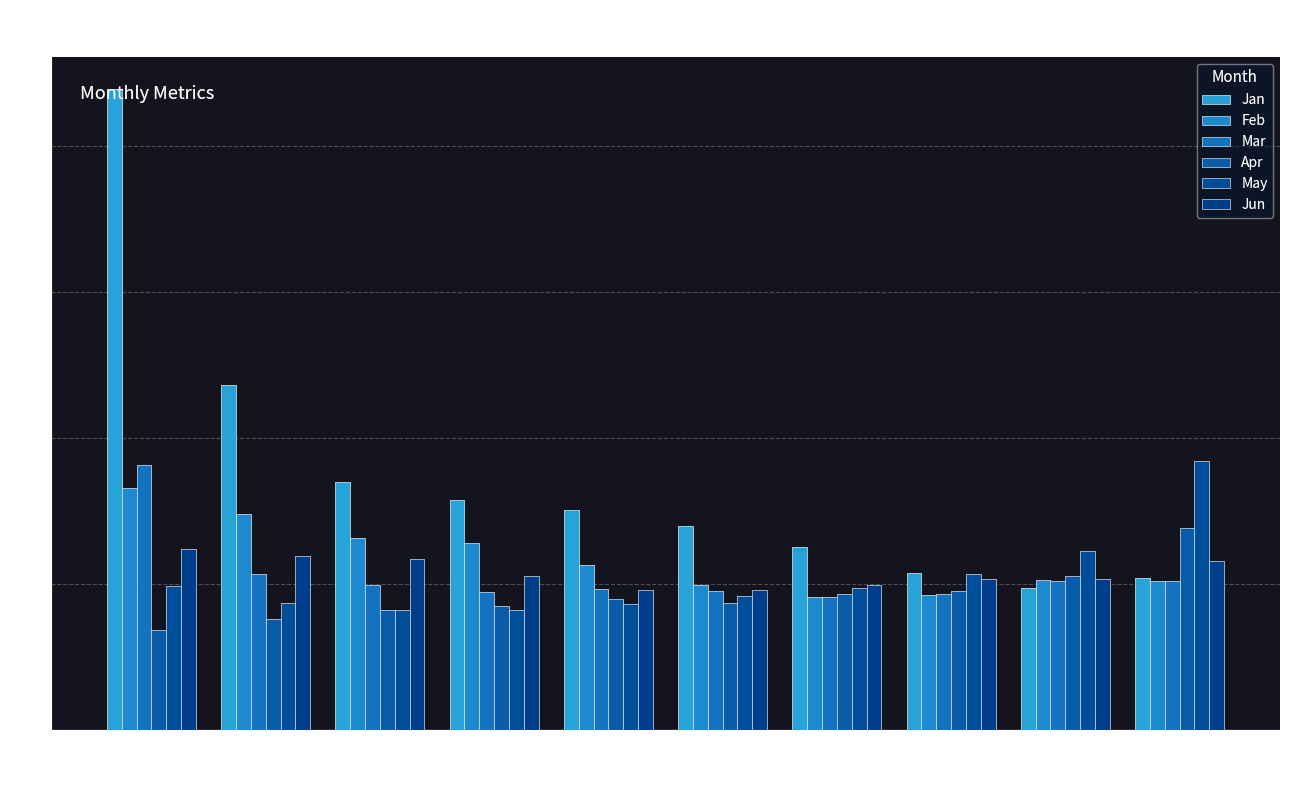

Are the bars grouped side by side (vs. stacked)?

Yes